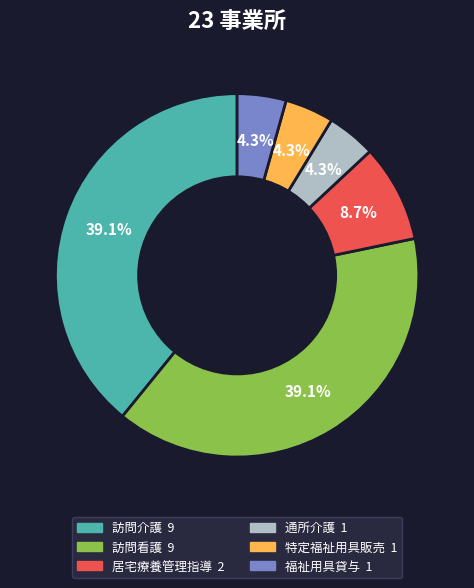

Is 訪問介護 the majority of the pie?

No